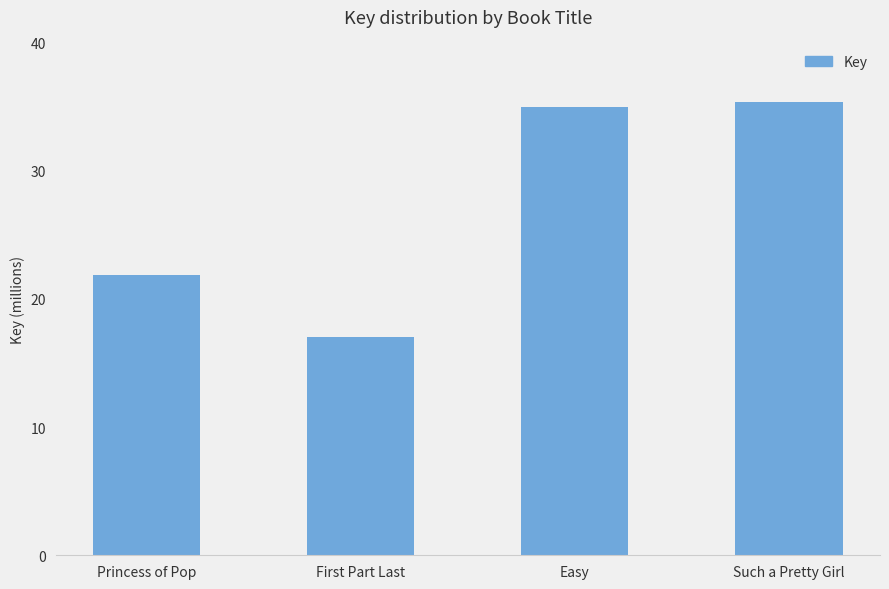

What is the difference between the maximum and minimum values?

18330794